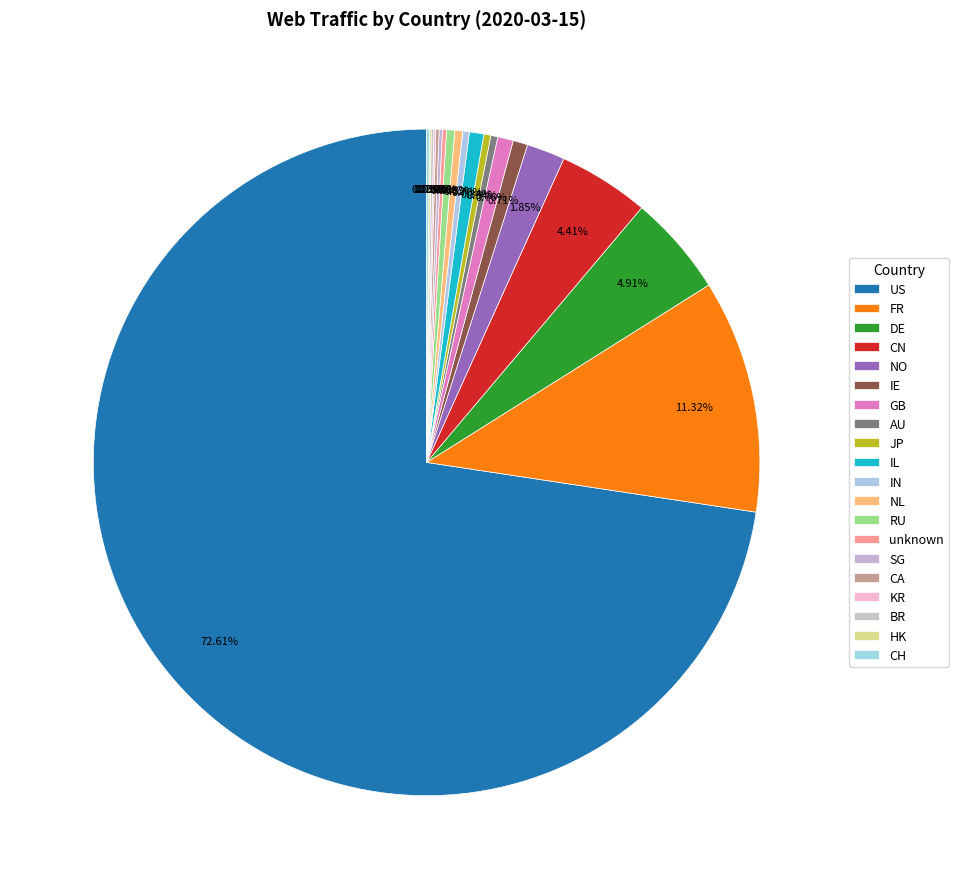

Does any single category account for the majority?

Yes